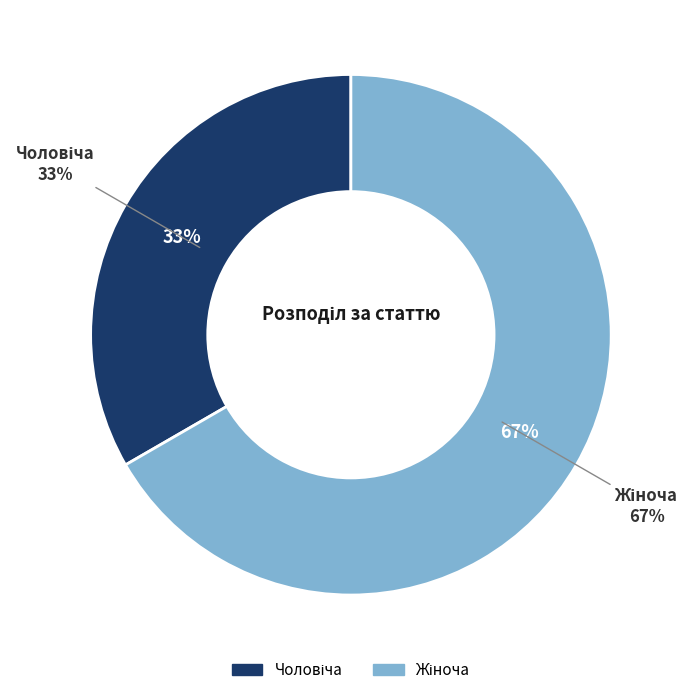

Is Чоловіча the majority of the pie?

No